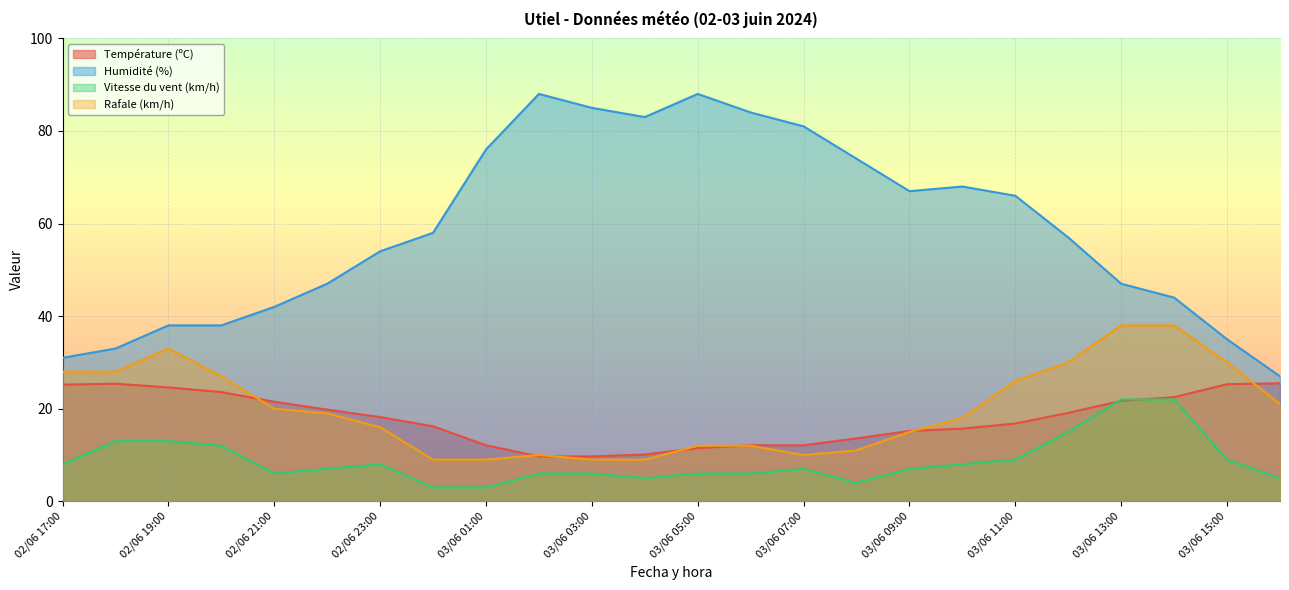

True or false: Humidité (%) has a value of 114.5 at 03/06 03:00.

False